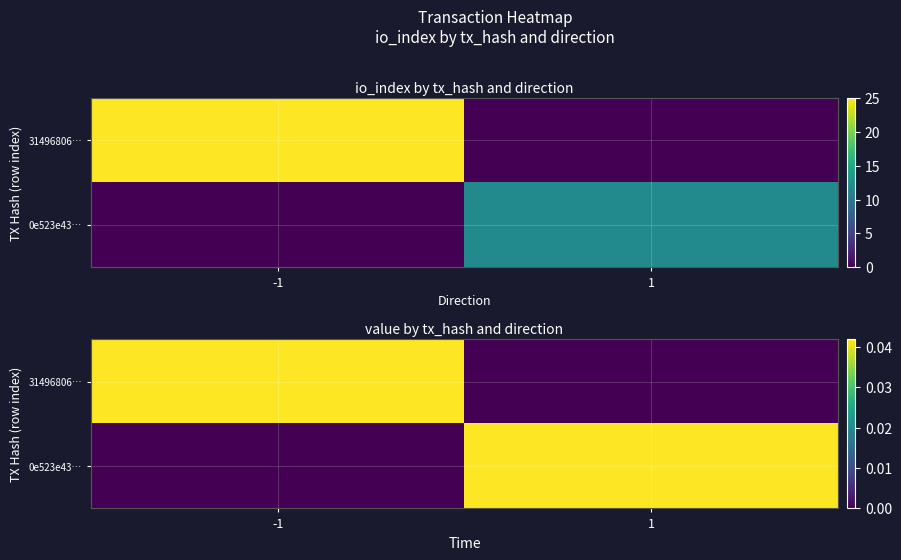

Is the value of 0e523e43… at -1 greater than the value of 31496806… at 1?

No